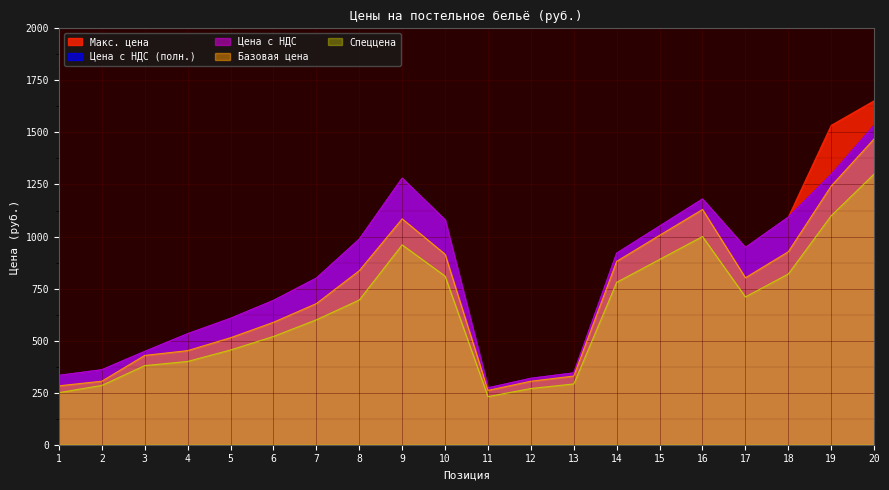

How many values in the Спеццена series are below 695?

10